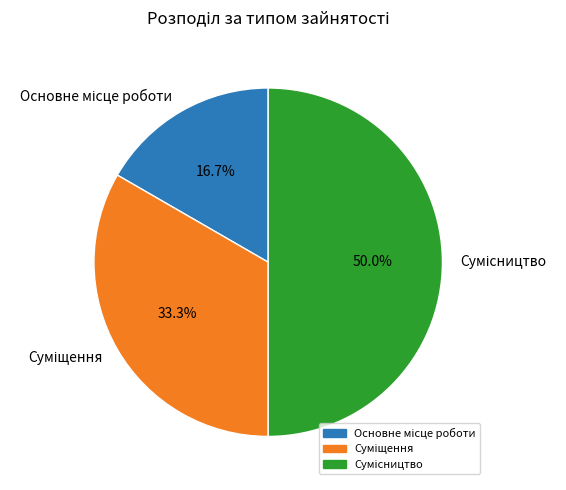

Do Сумісництво and Основне місце роботи together represent more than half of the pie?

Yes